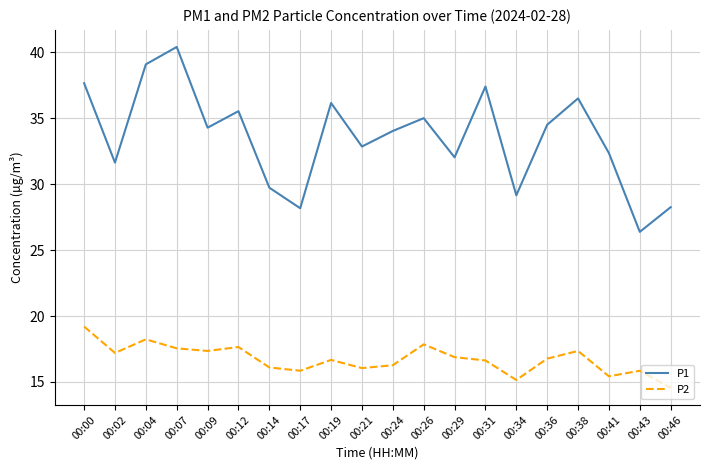

What is the maximum value shown in the chart?

40.4